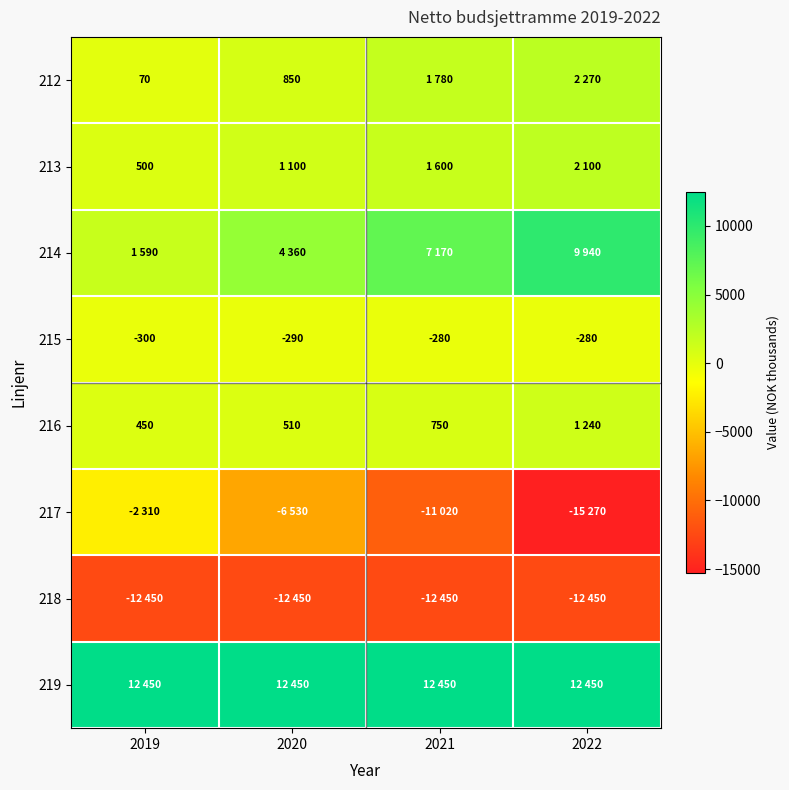

Read the 215 value at 2019, to the nearest 10.

-300